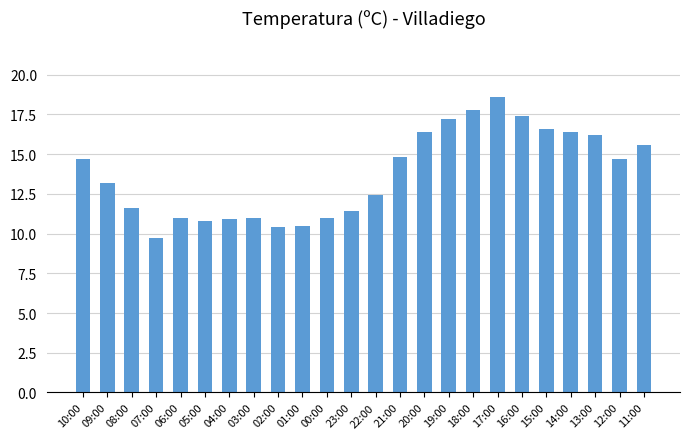

The chart shows a value of 10.5 at 01:00. True or false?

True